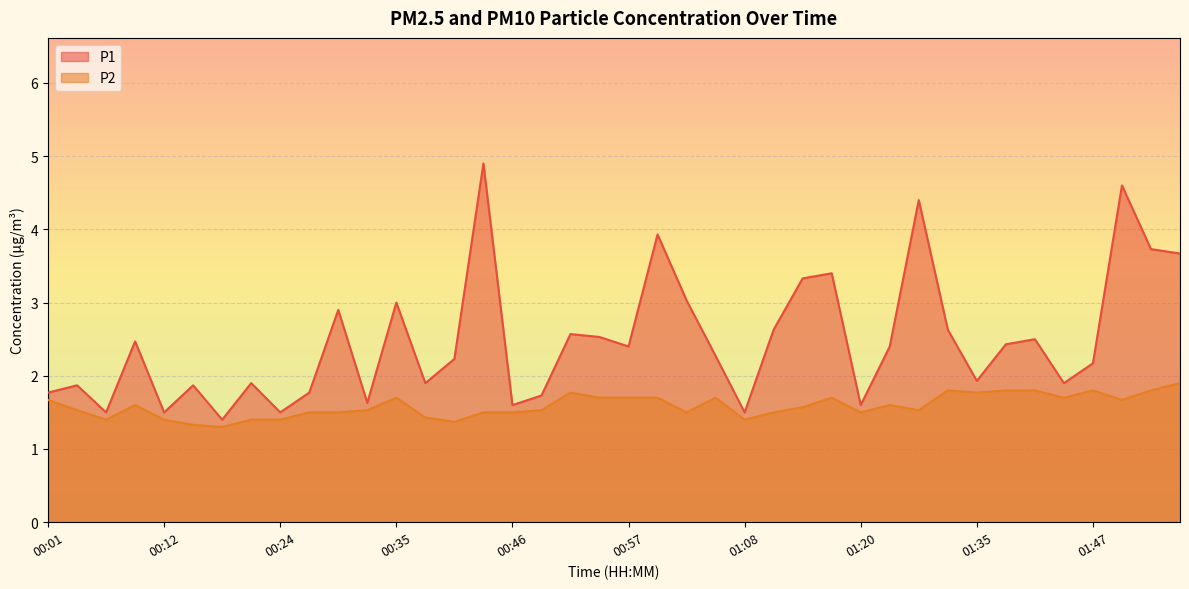

What is the difference between the maximum and minimum values in the P1 series?

3.5